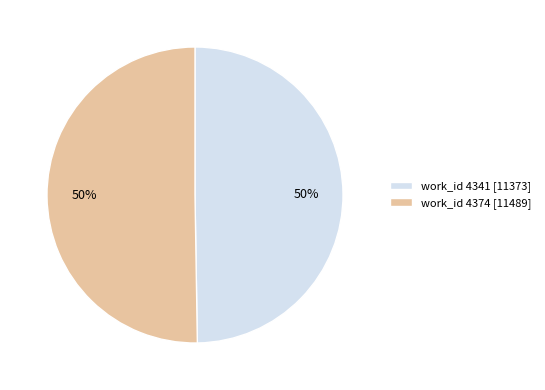

To the nearest percent, what percentage of the pie is work_id 4341 [11373]?

50%